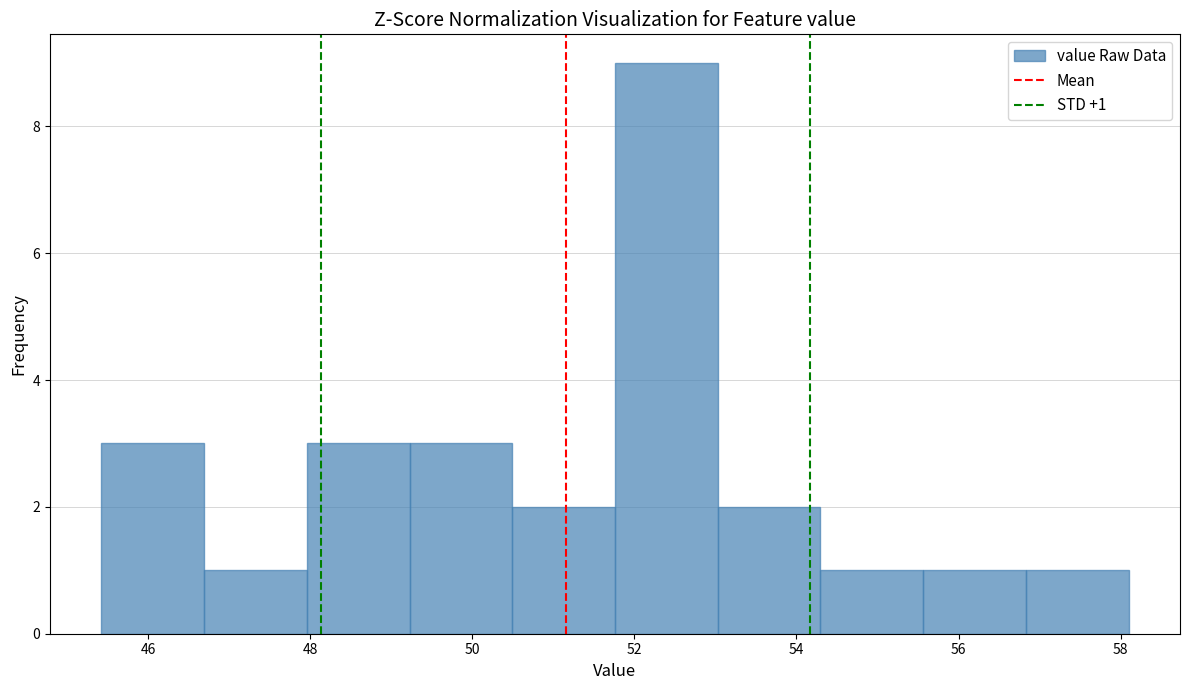

Over which range of the x-axis is the bar tallest?

51.8 to 53.0